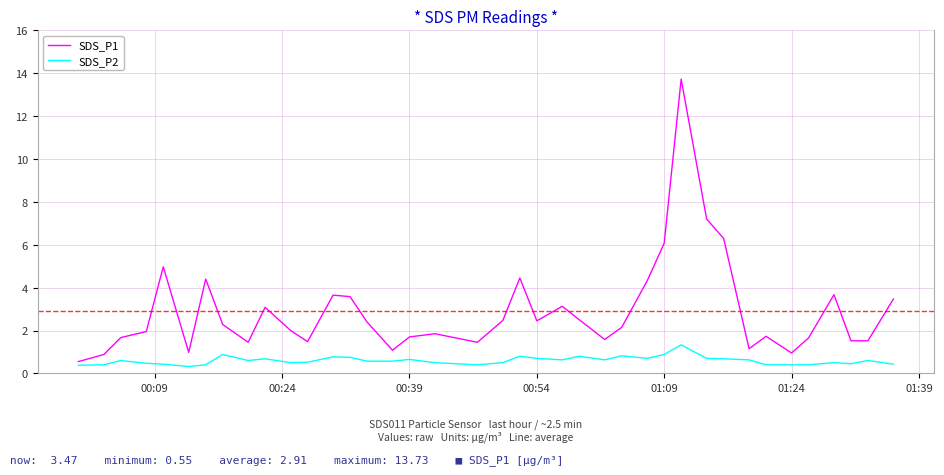

At how many categories does at least one series exceed 12?

1